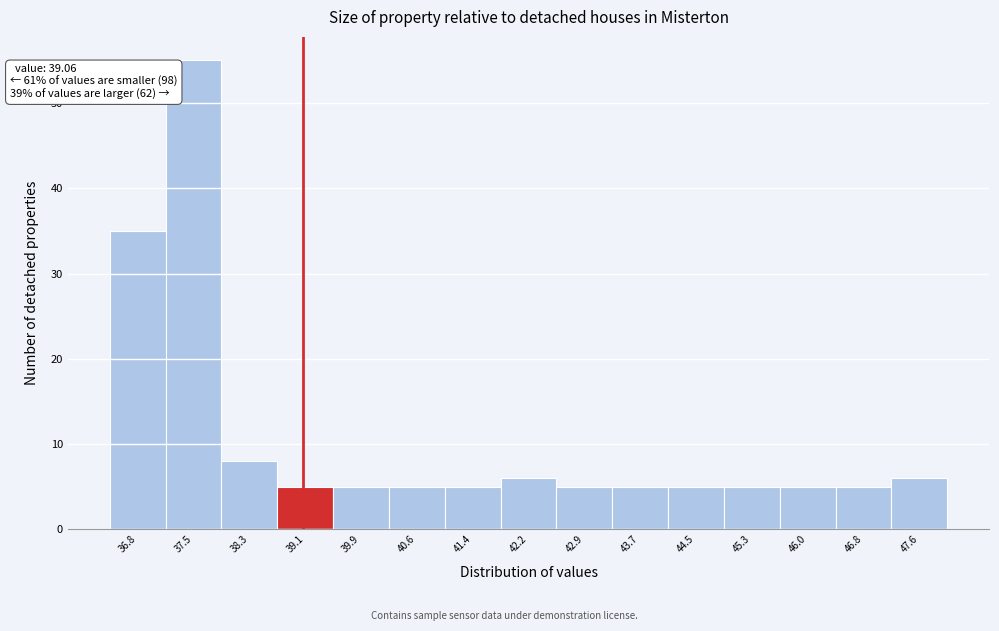

Which range on the x-axis has the tallest bar?

37.2 to 37.9